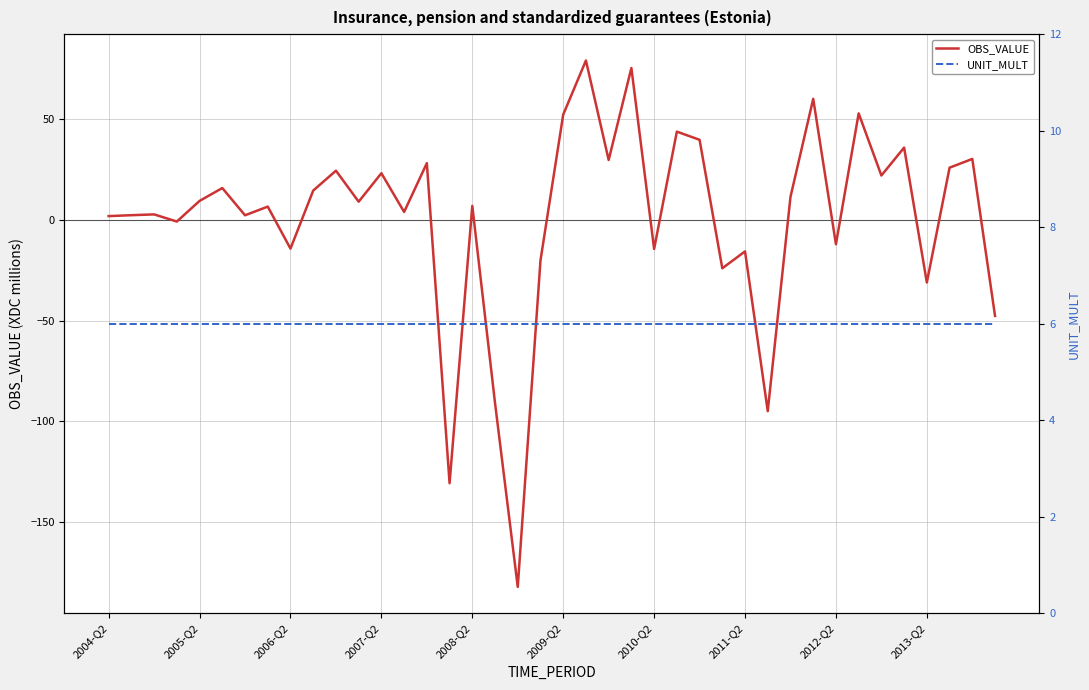

At how many categories does at least one series exceed -160?

40